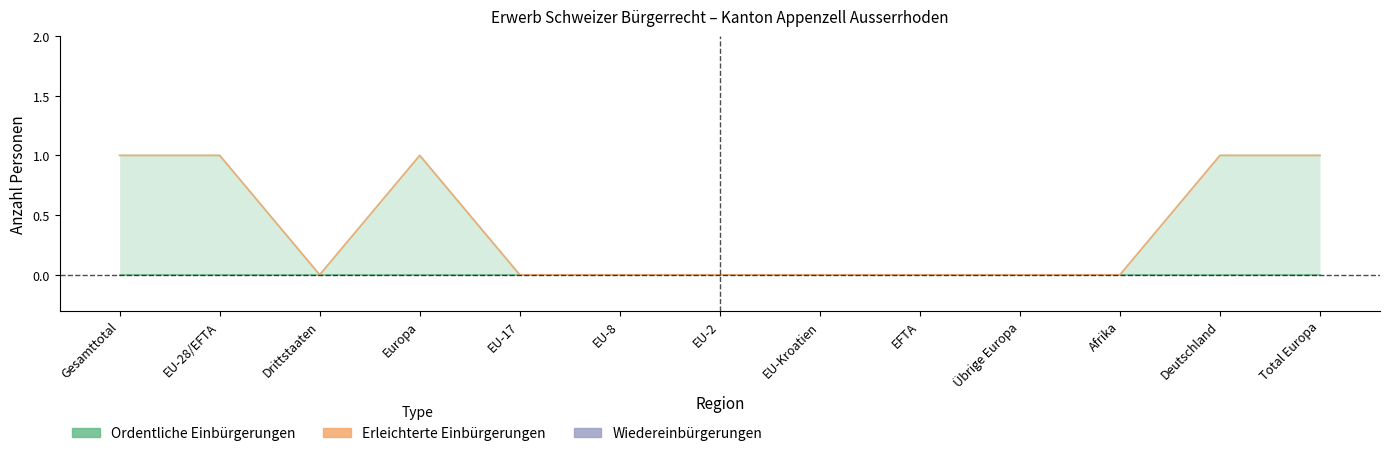

Which series has the widest spread of values?

Erleichterte Einbürgerungen